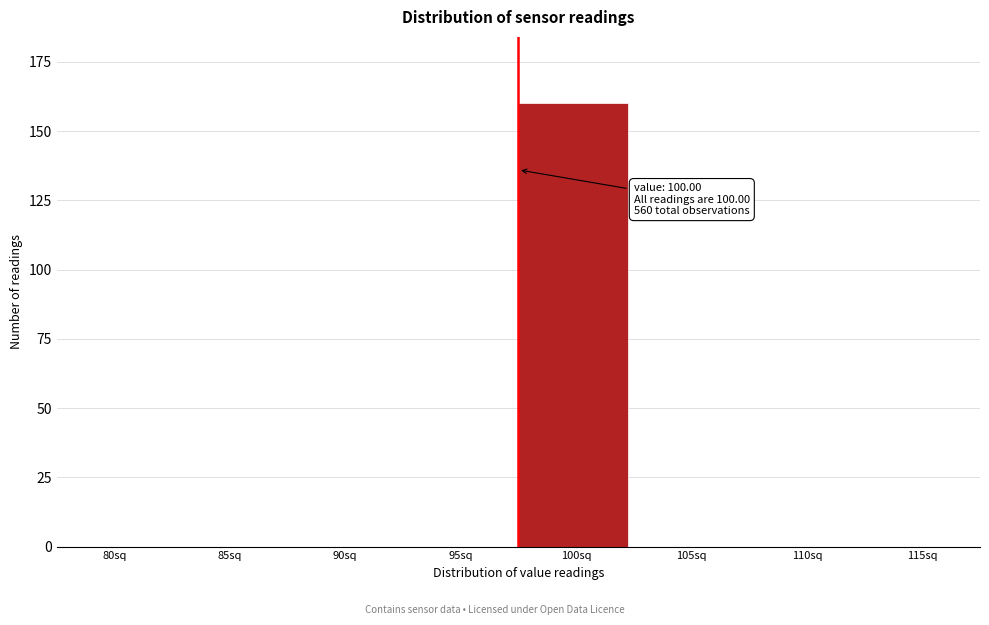

Reading left to right, what are all the values shown in this chart?

80sq=0	85sq=0	90sq=0	95sq=0	100sq=160	105sq=0	110sq=0	115sq=0